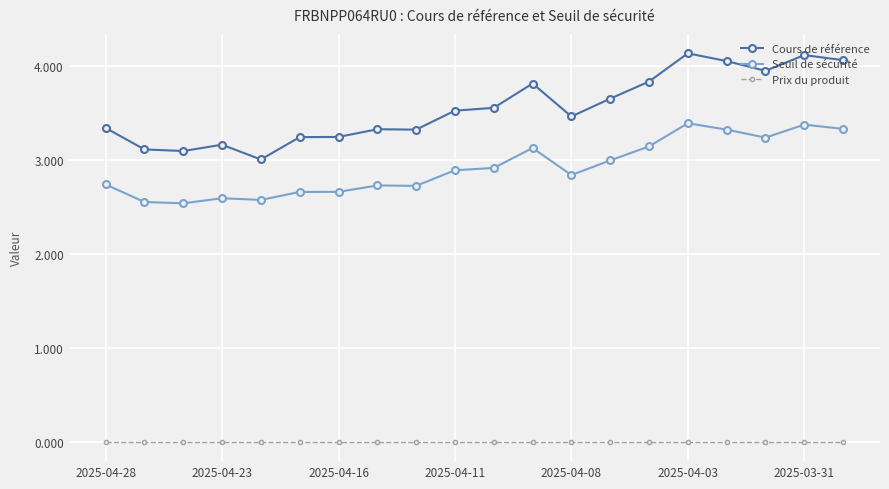

True or false: Seuil de sécurité and Prix du produit cross at least once.

False